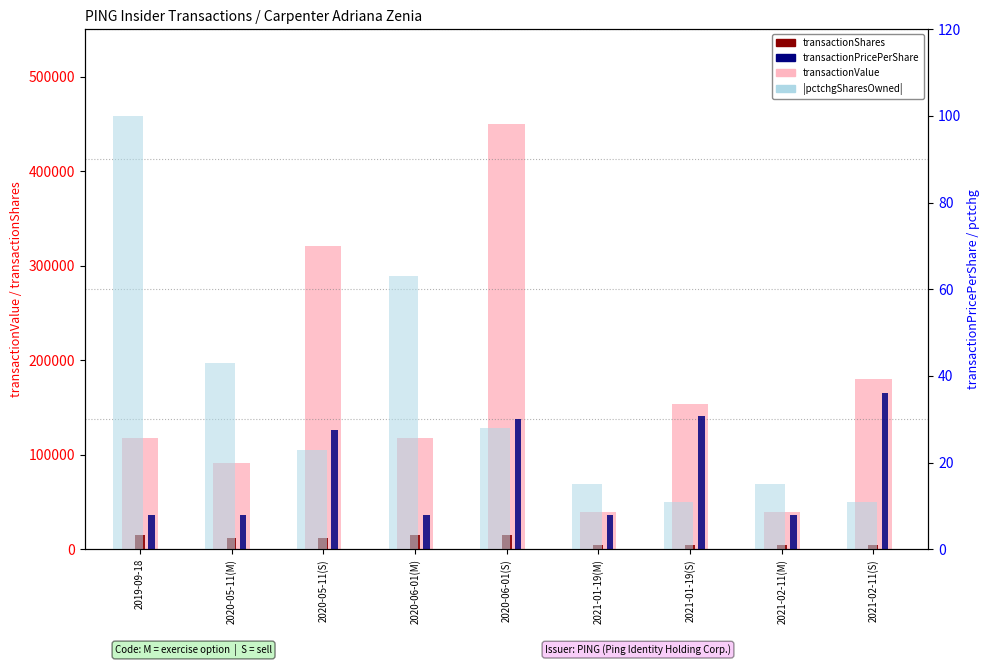

What is the spread (max minus min) of values at 2019-09-18?

117742.1